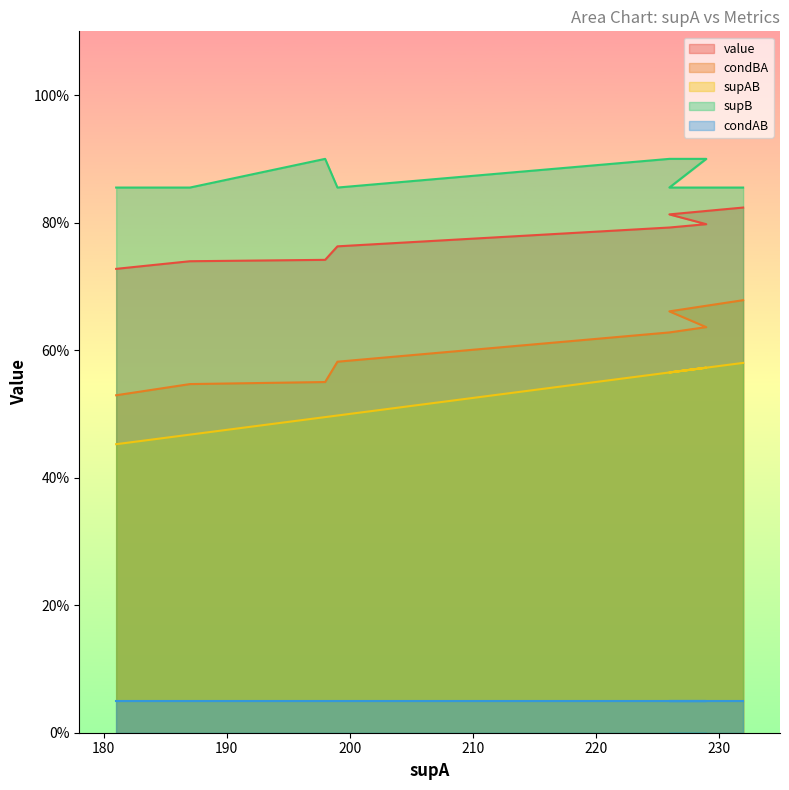

Which series has the widest spread of values?

condBA